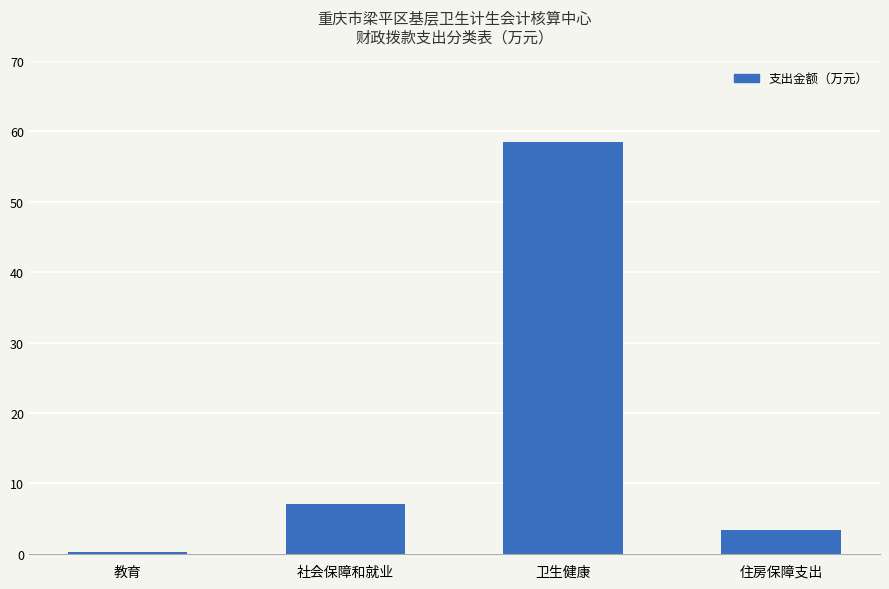

What is the difference between the maximum and minimum values?

58.3